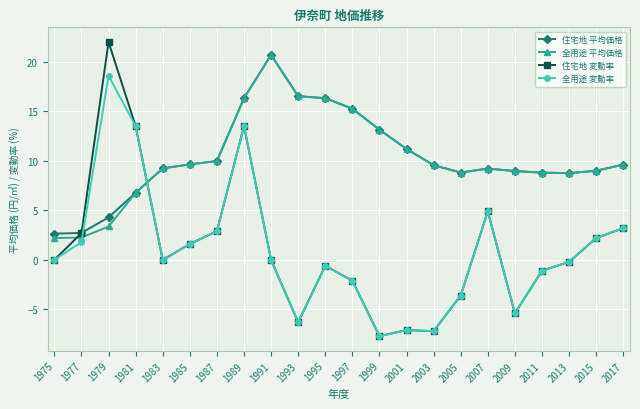

Is the value of 住宅地 平均価格 at 2005 greater than the value of 住宅地 変動率 at 2015?

Yes